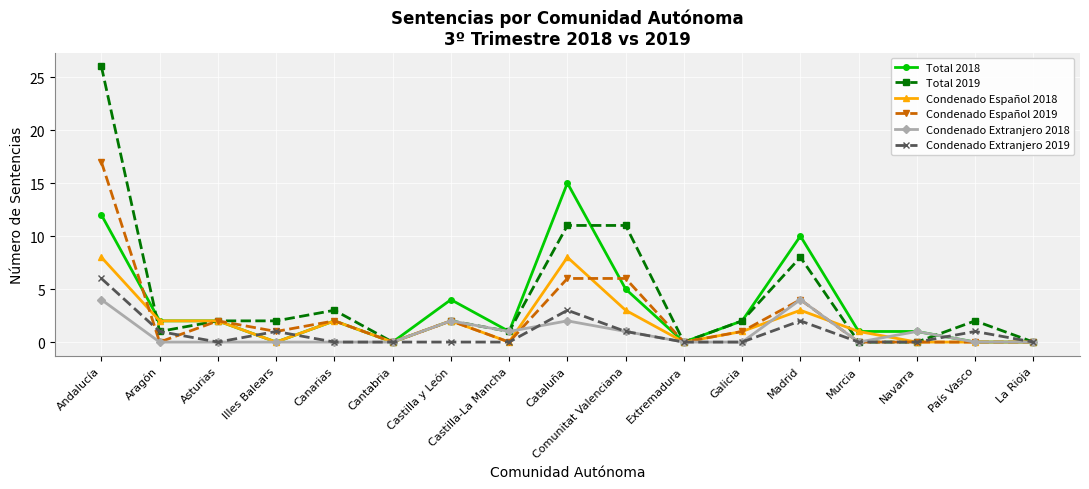

At which label is Condenado Extranjero 2019 closest to 3?

Cataluña